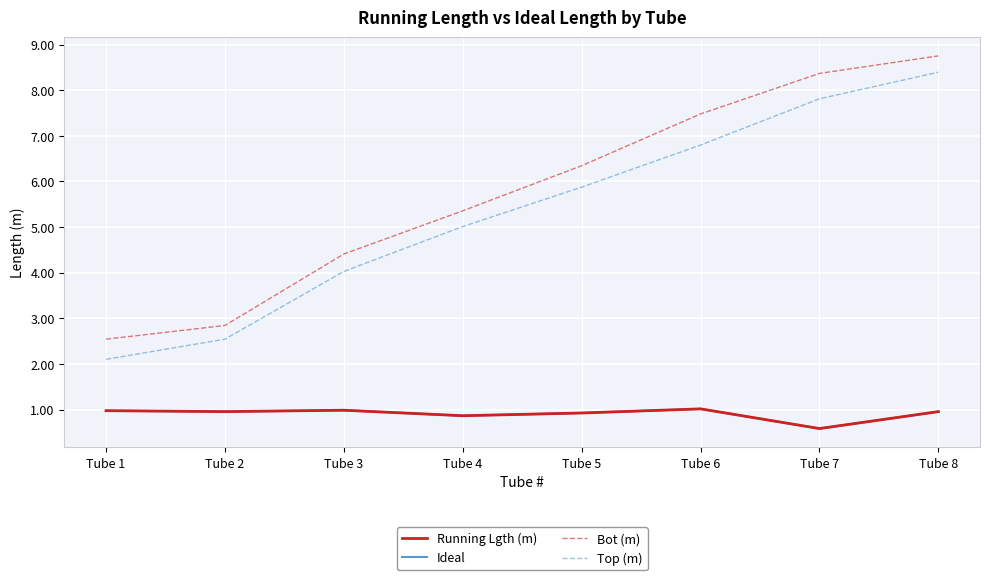

How many lines are shown in the chart?

4